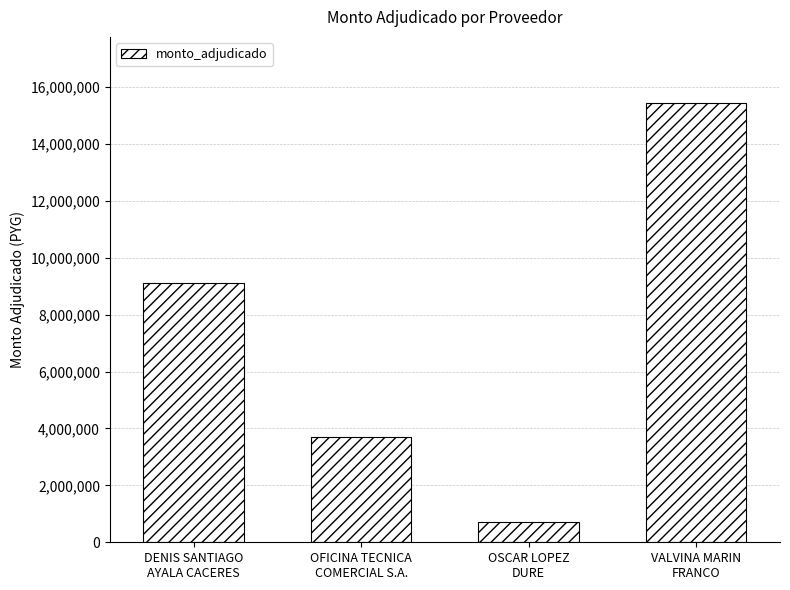

What is the greatest value displayed?

15448500